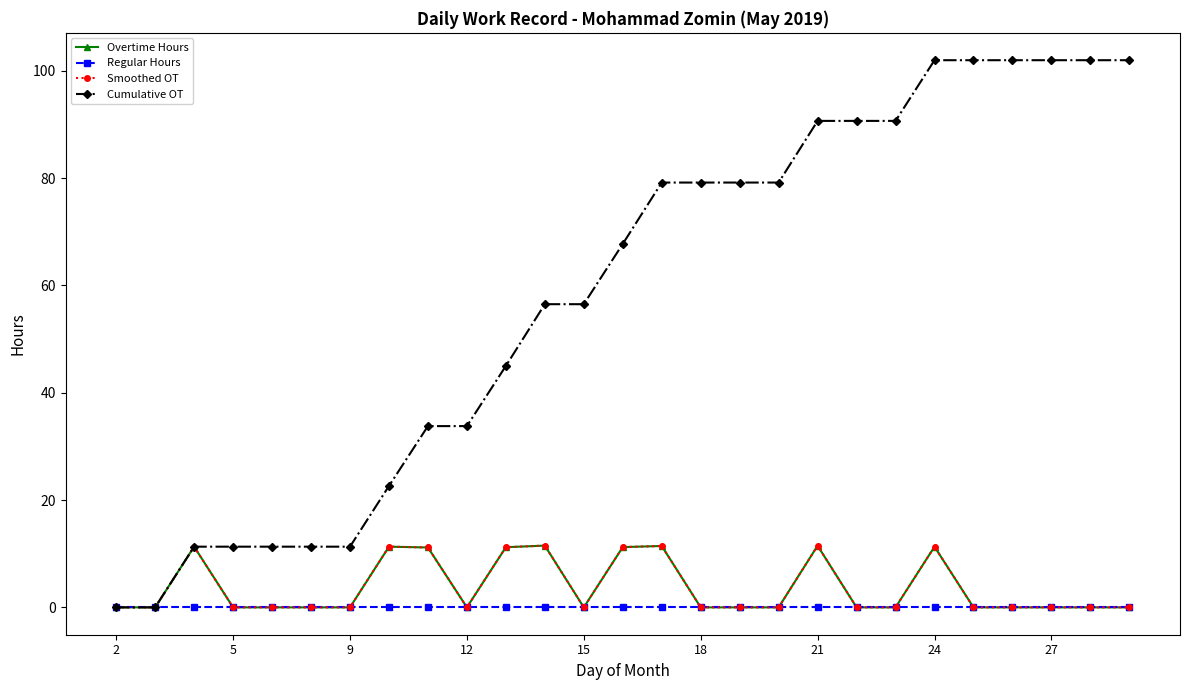

At how many categories does at least one series exceed 67?

14